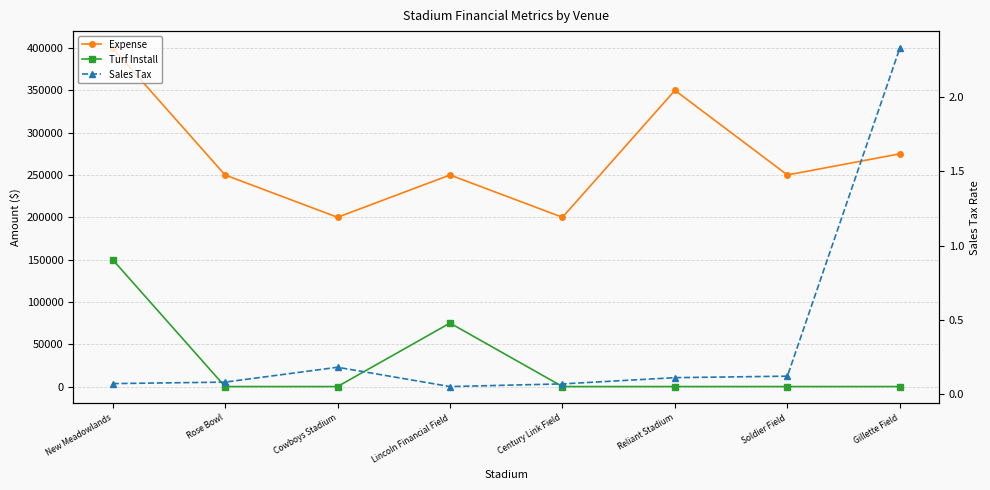

True or false: Expense and Sales Tax intersect in this chart.

False